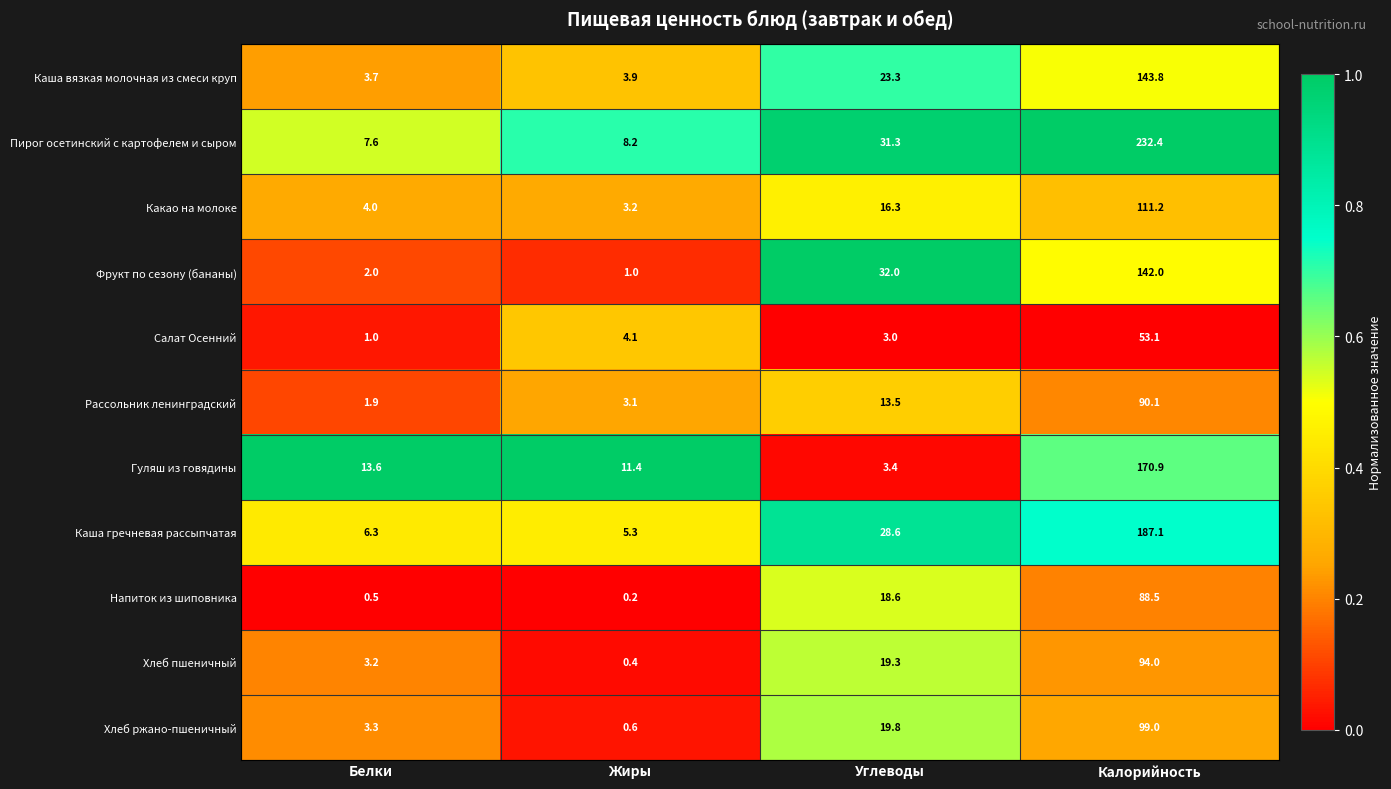

Between Белки and Углеводы, which series saw the biggest shift?

Фрукт по сезону (бананы)